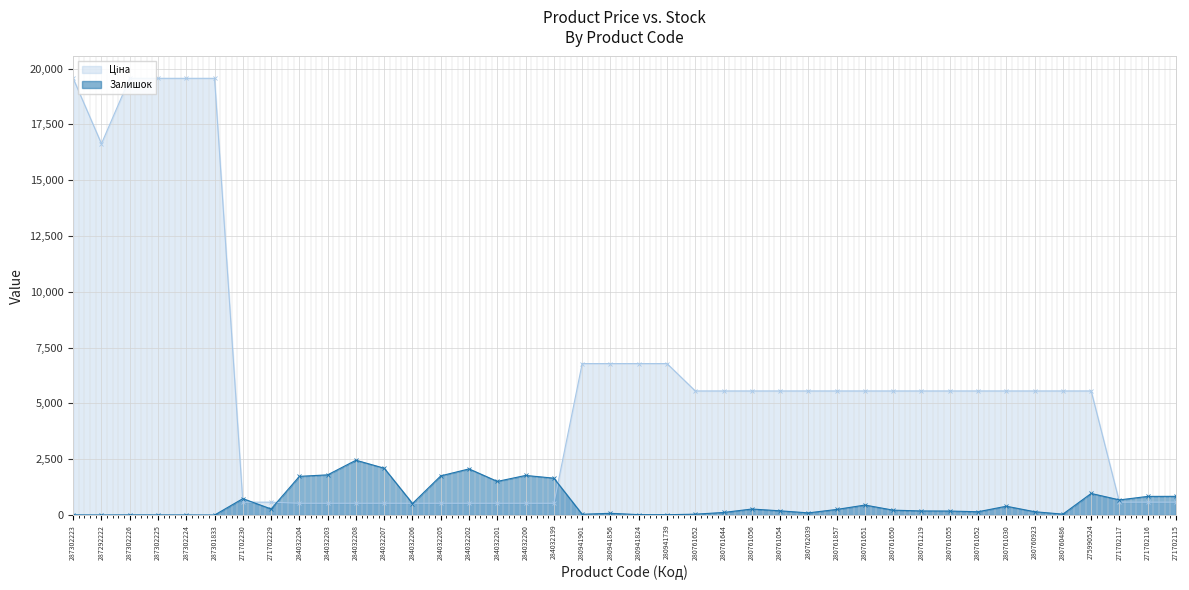

Where do Залишок and Ціна first cross each other?

287301833 and 271702230